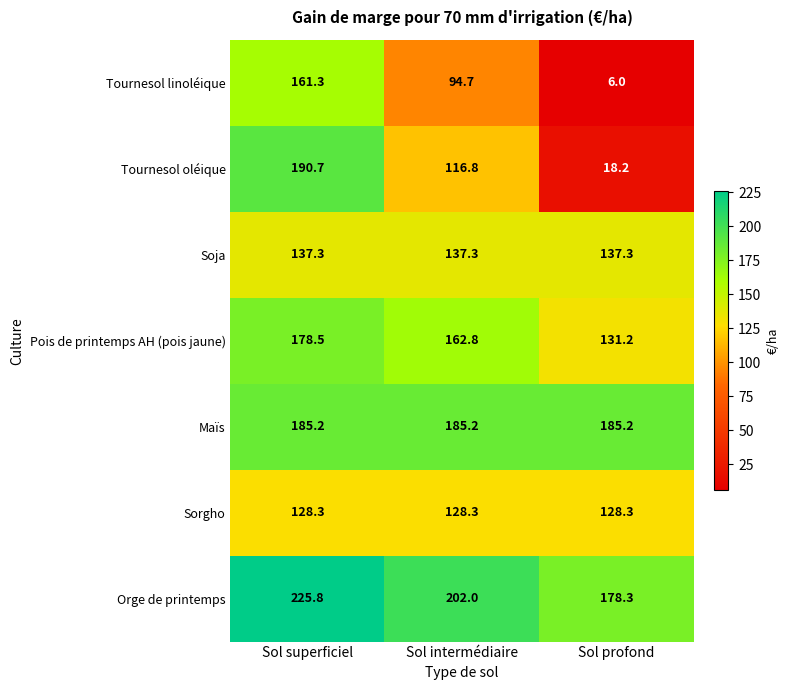

Between Sol superficiel and Sol intermédiaire, which series saw the biggest shift?

Tournesol oléique